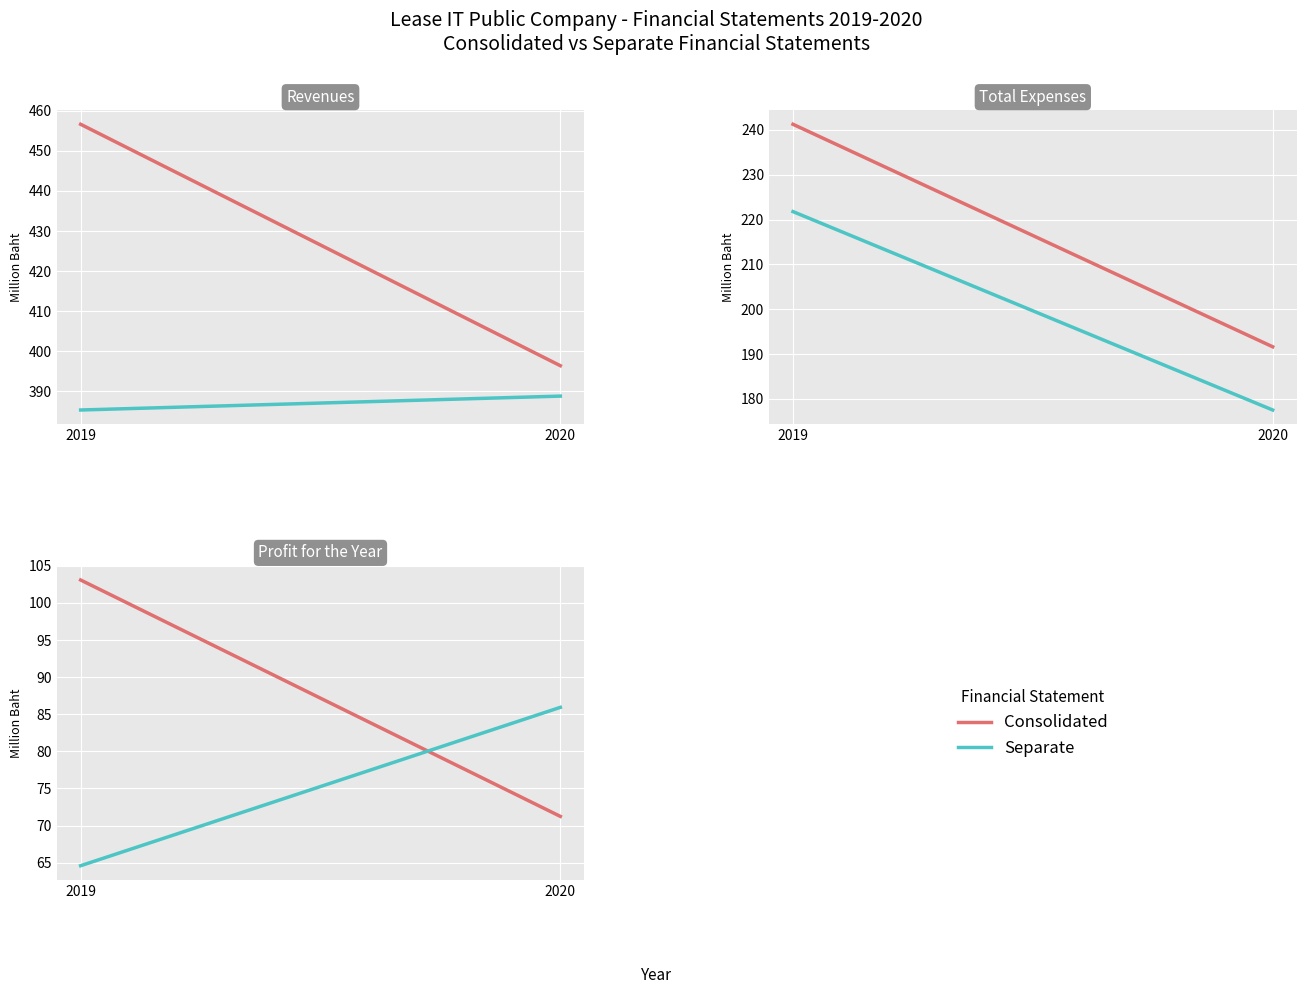

Reading left to right, list all the values displayed in this chart.

Total revenues - Consolidated: 456.6	396.4
Total revenues - Separate: 385.4	388.8
Total expenses - Consolidated: 241.2	191.6
Total expenses - Separate: 221.8	177.5
Net profit - Consolidated: 103.1	71.2
Net profit - Separate: 64.6	85.9